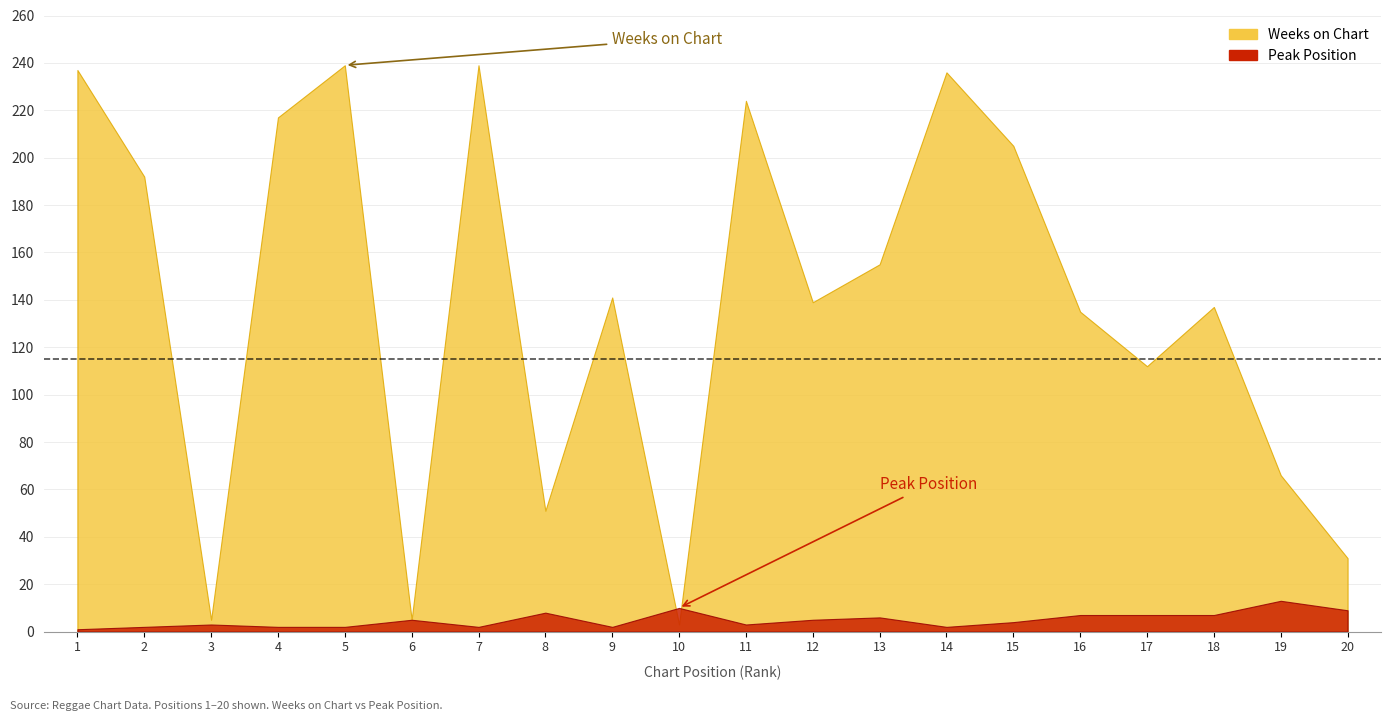

What is the difference between the Weeks on Chart values at 19 and 6?

61